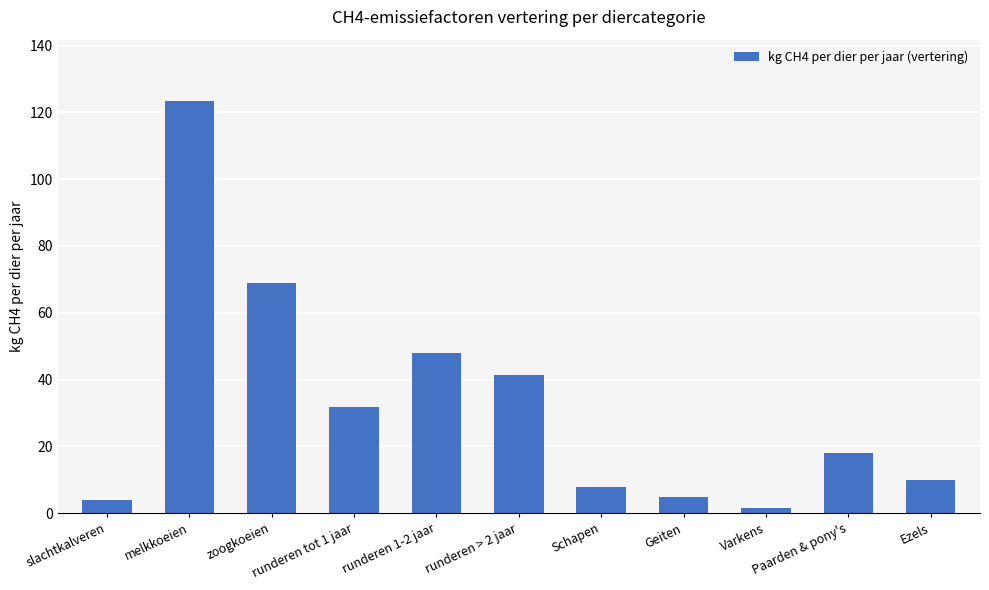

What is the change in value from runderen tot 1 jaar to Ezels?

-21.9